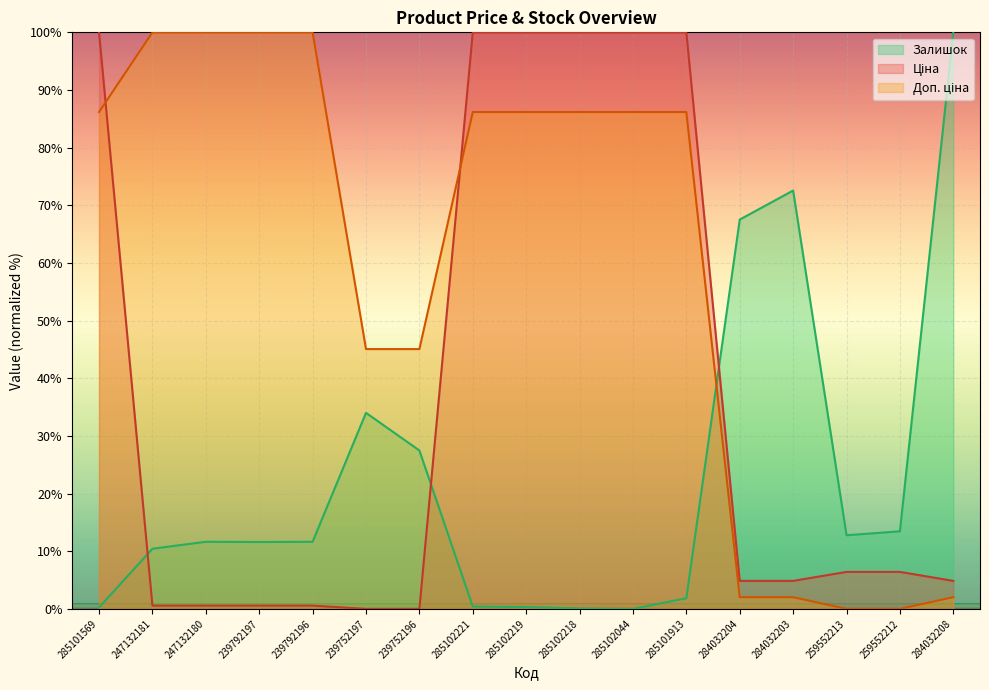

At 284032208, list the series in order from smallest to largest.

Доп. ціна, Ціна, Залишок